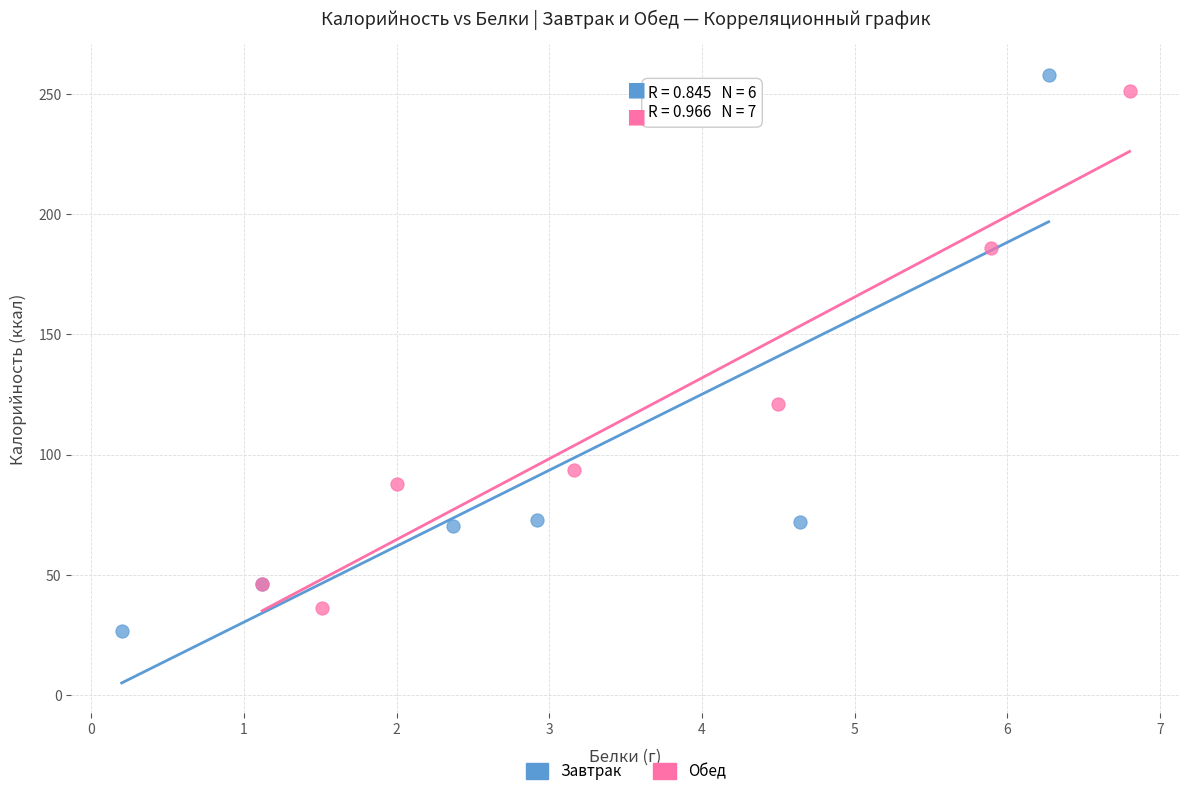

Which series reaches the minimum Y coordinate?

Завтрак